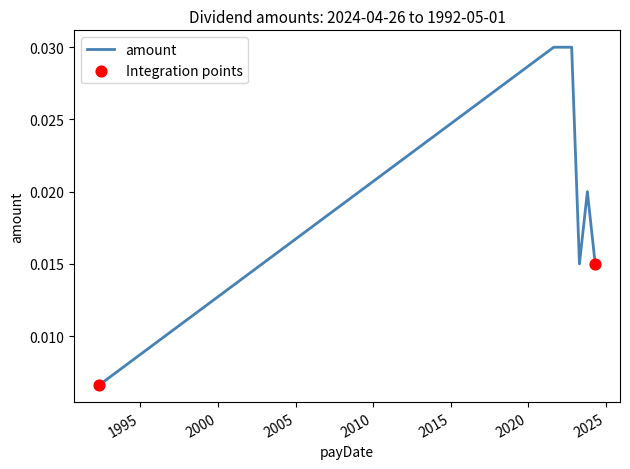

True or false: there are more than 0 points higher than both neighbors.

True